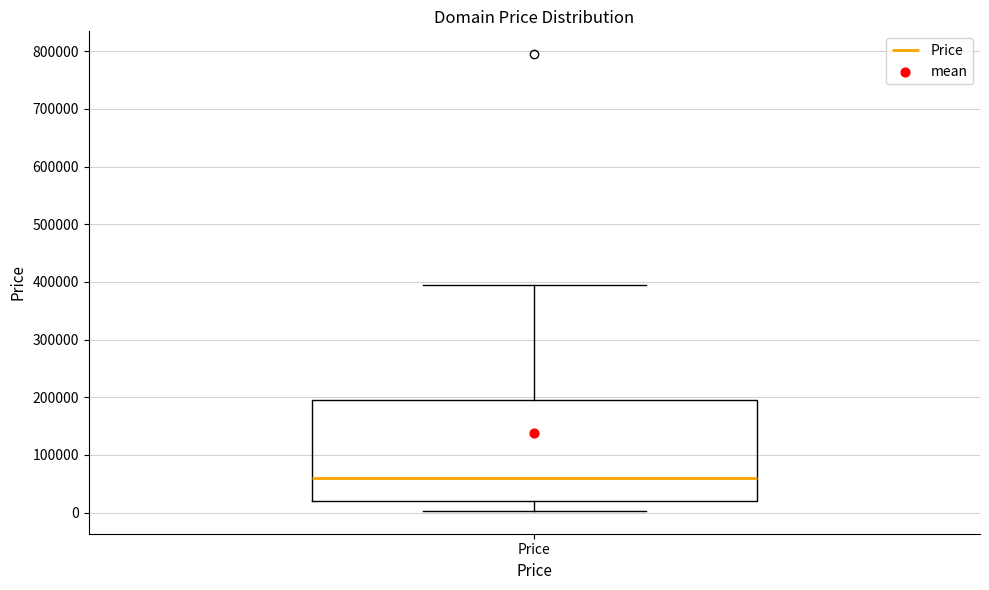

Read this box plot against the y-axis: the position of the median line, the range covered by the box, and the ends of both whiskers. The values are not printed on the chart, so give them approximately, as read against the axis.

median 60000, box 20000 to 190000, whiskers 0 to 390000